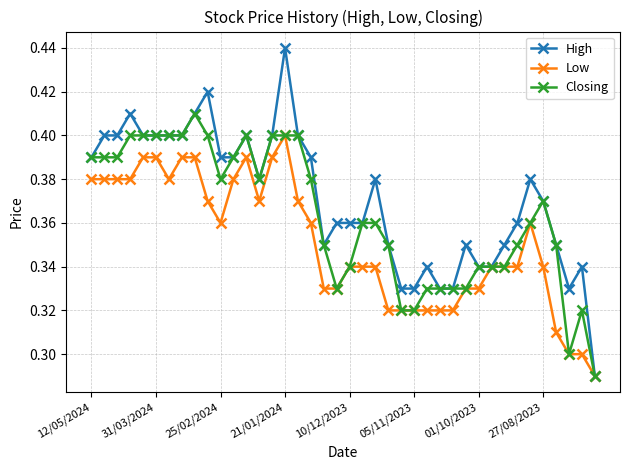

How many Closing values are between 0 and 1?

40